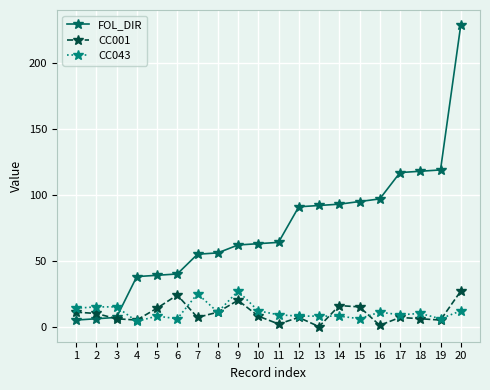

What are all the series names shown in the legend?

FOL_DIR, CC001, CC043